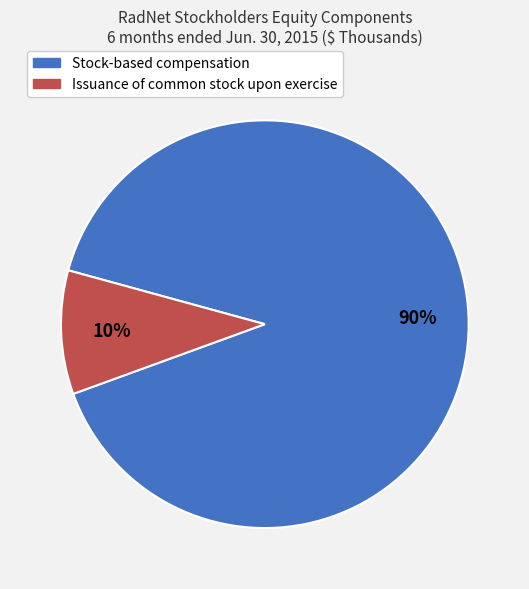

To the nearest percent, what percentage of the pie is Issuance of common stock upon exercise?

10%